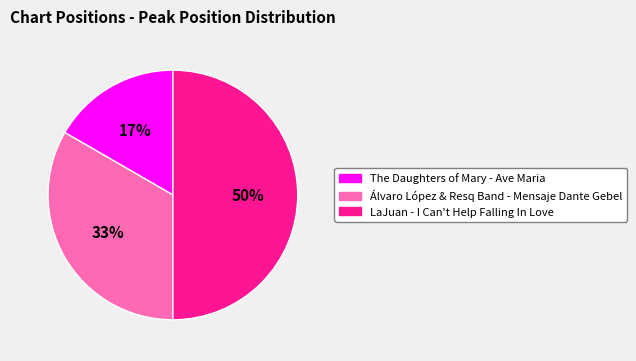

Is it true that Álvaro López & Resq Band - Mensaje Dante Gebel is 33% of the pie?

True